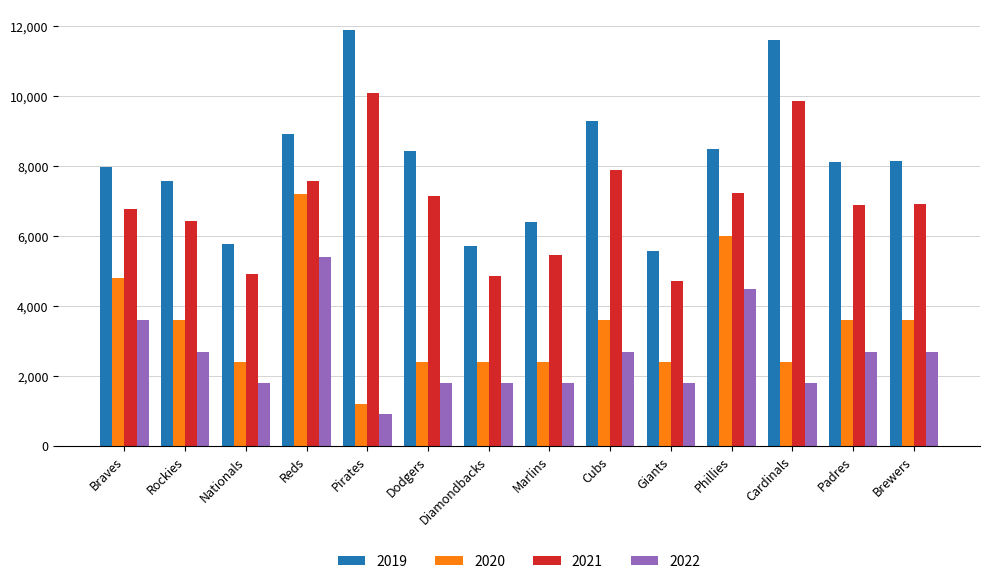

List the series in order of their overall mean, lowest first.

2022, 2020, 2021, 2019